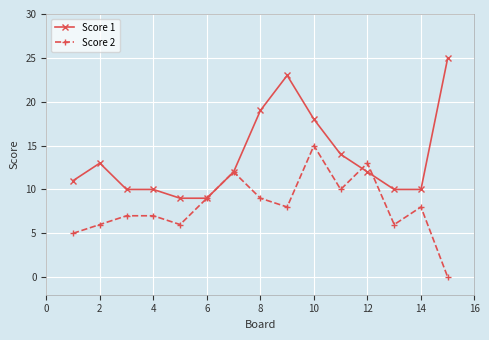

List the series in order of their peak value, highest first.

Score 1, Score 2